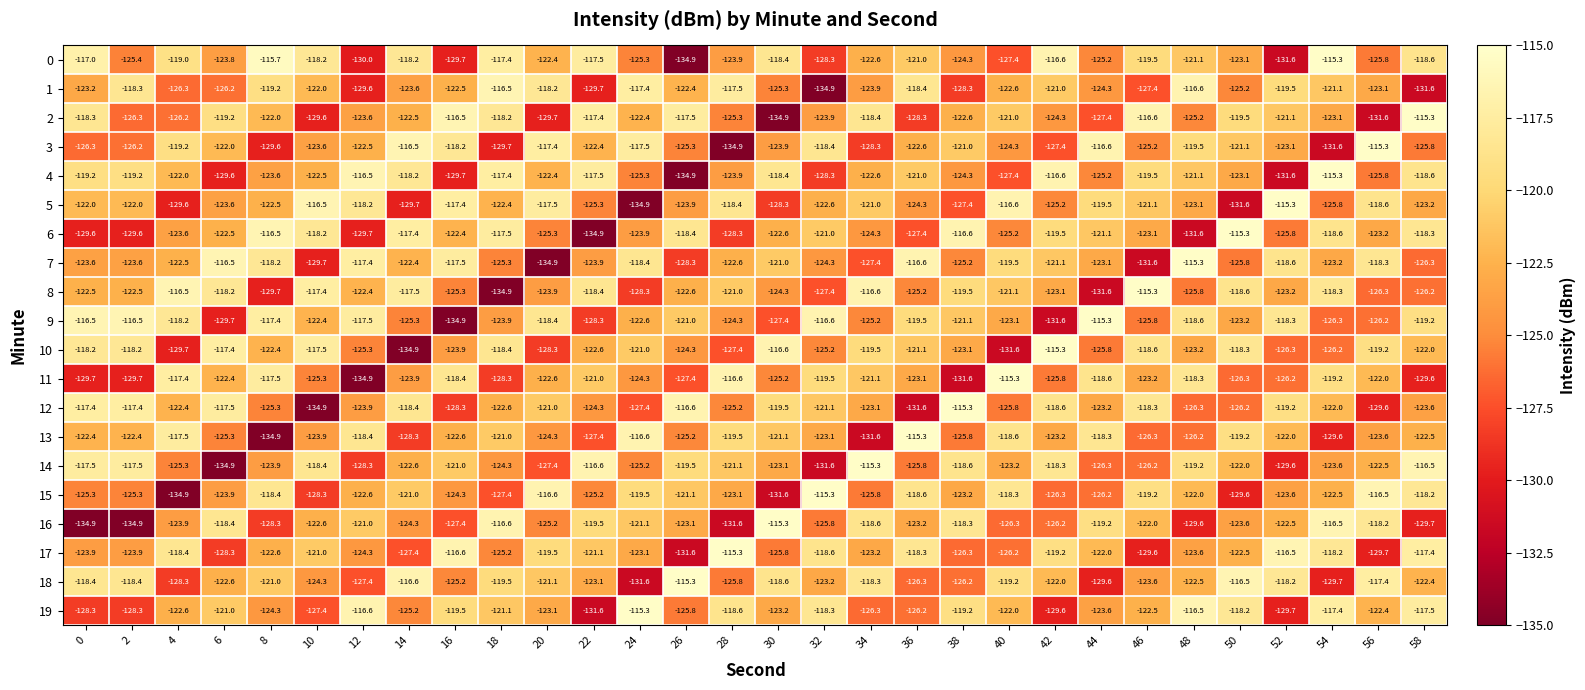

Is it true that 2 equals -118.4 at 34?

True